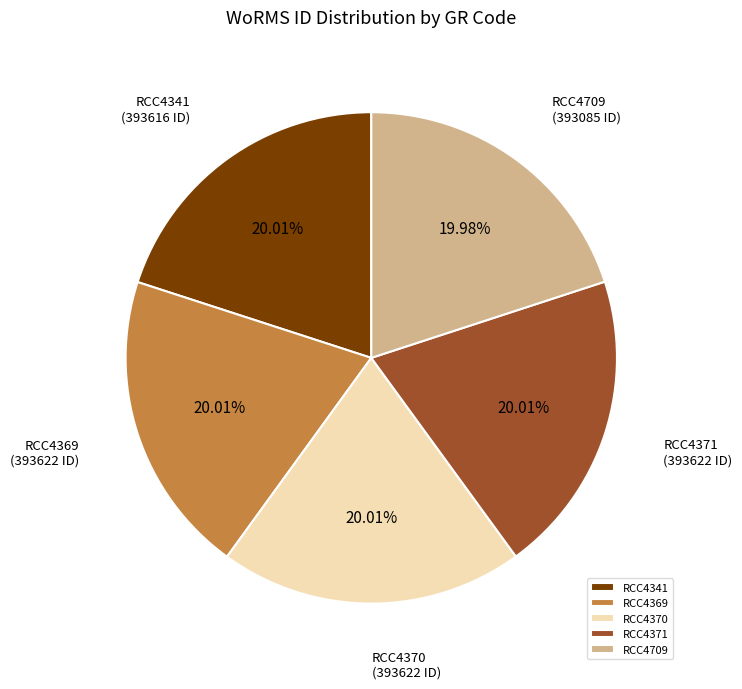

Combined, do RCC4371 and RCC4341 account for over 50%?

No